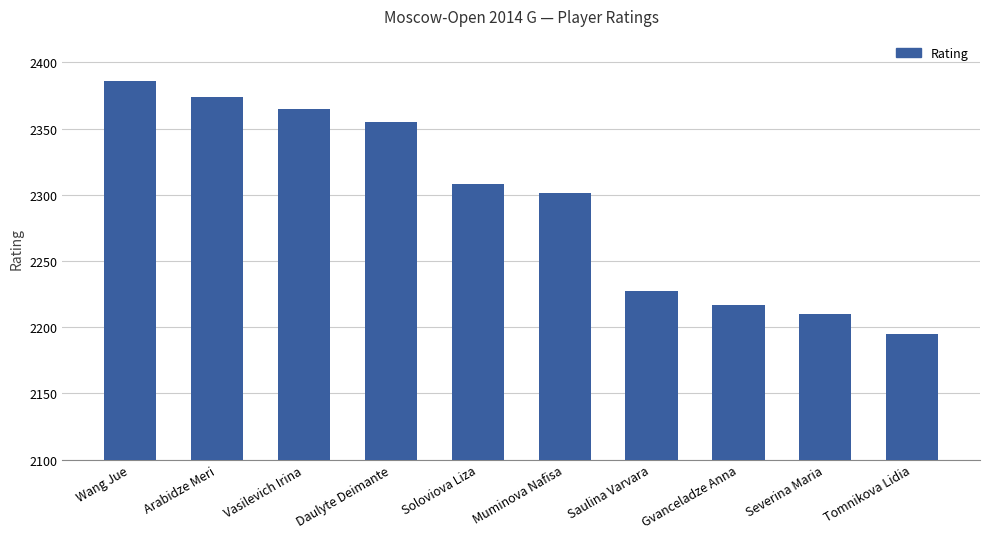

Count the number of categories in the chart.

10